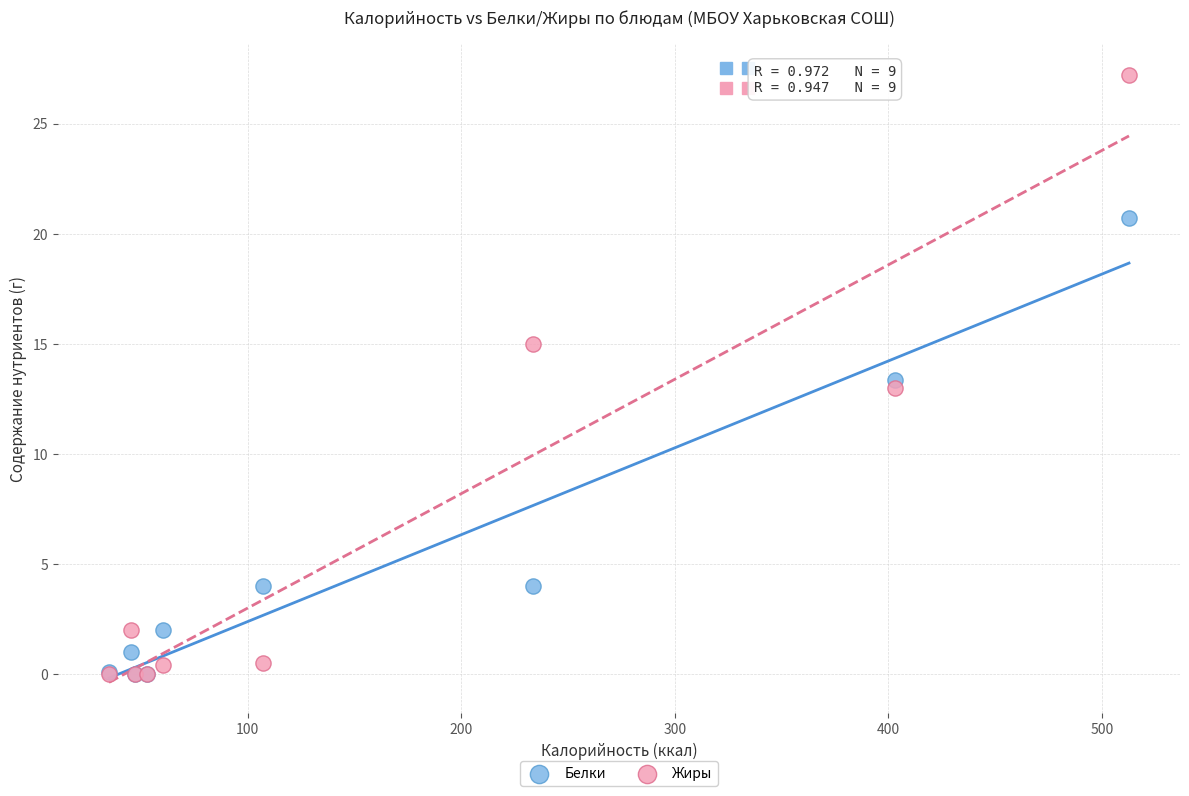

In the Белки series, what Y value is closest to 10?

13.4